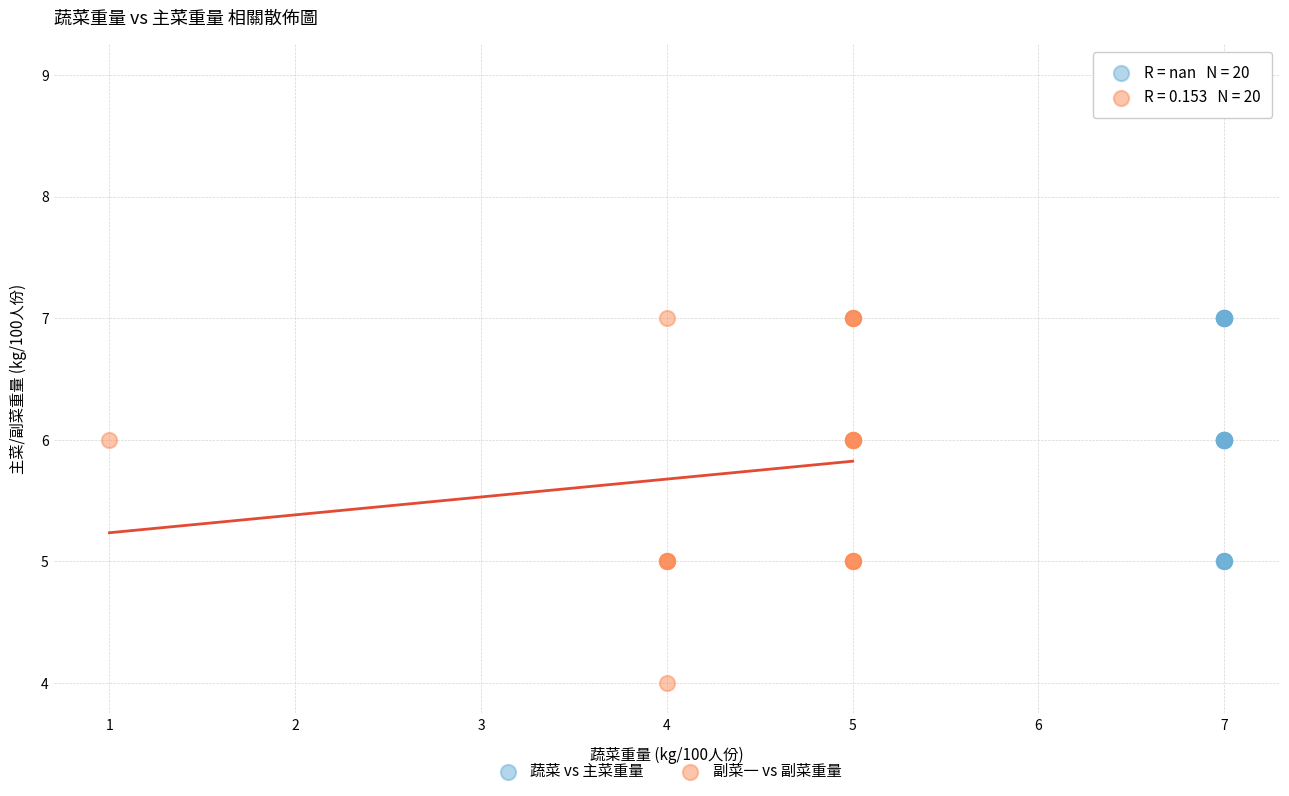

Which series contains the lowest Y value?

副菜一 vs 副菜重量